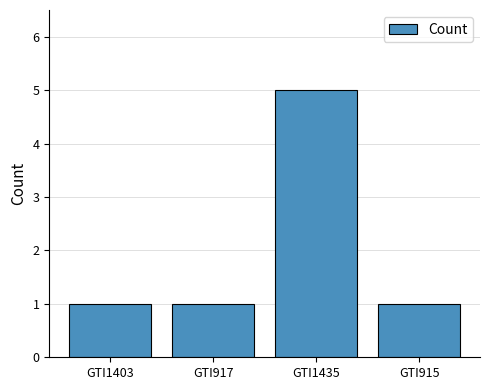

How many bars are there in total?

4